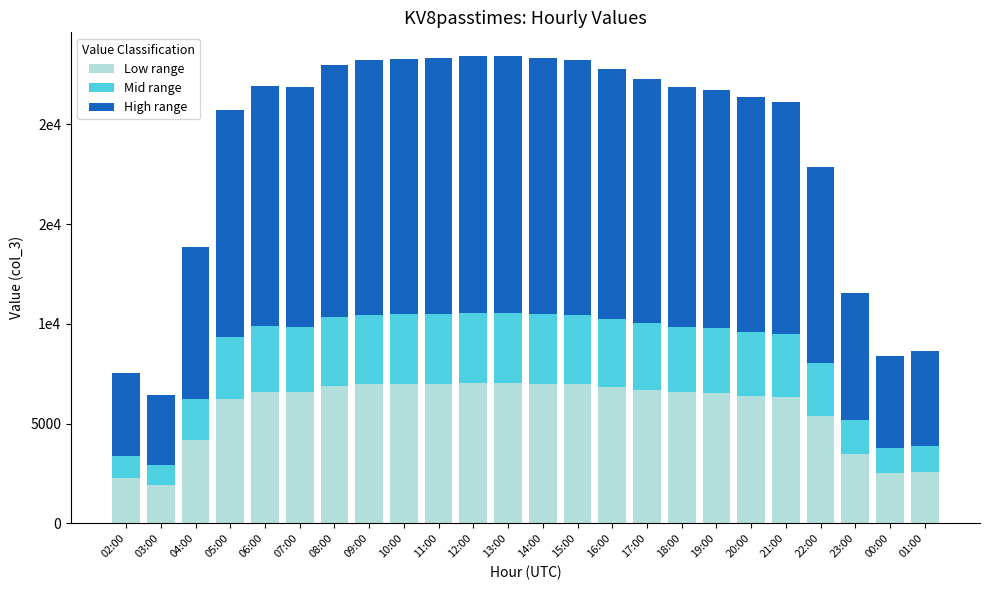

List the labels in order of High range value, largest first.

12:00, 13:00, 11:00, 14:00, 10:00, 09:00, 15:00, 08:00, 16:00, 17:00, 06:00, 18:00, 07:00, 19:00, 20:00, 21:00, 05:00, 22:00, 04:00, 23:00, 01:00, 00:00, 02:00, 03:00